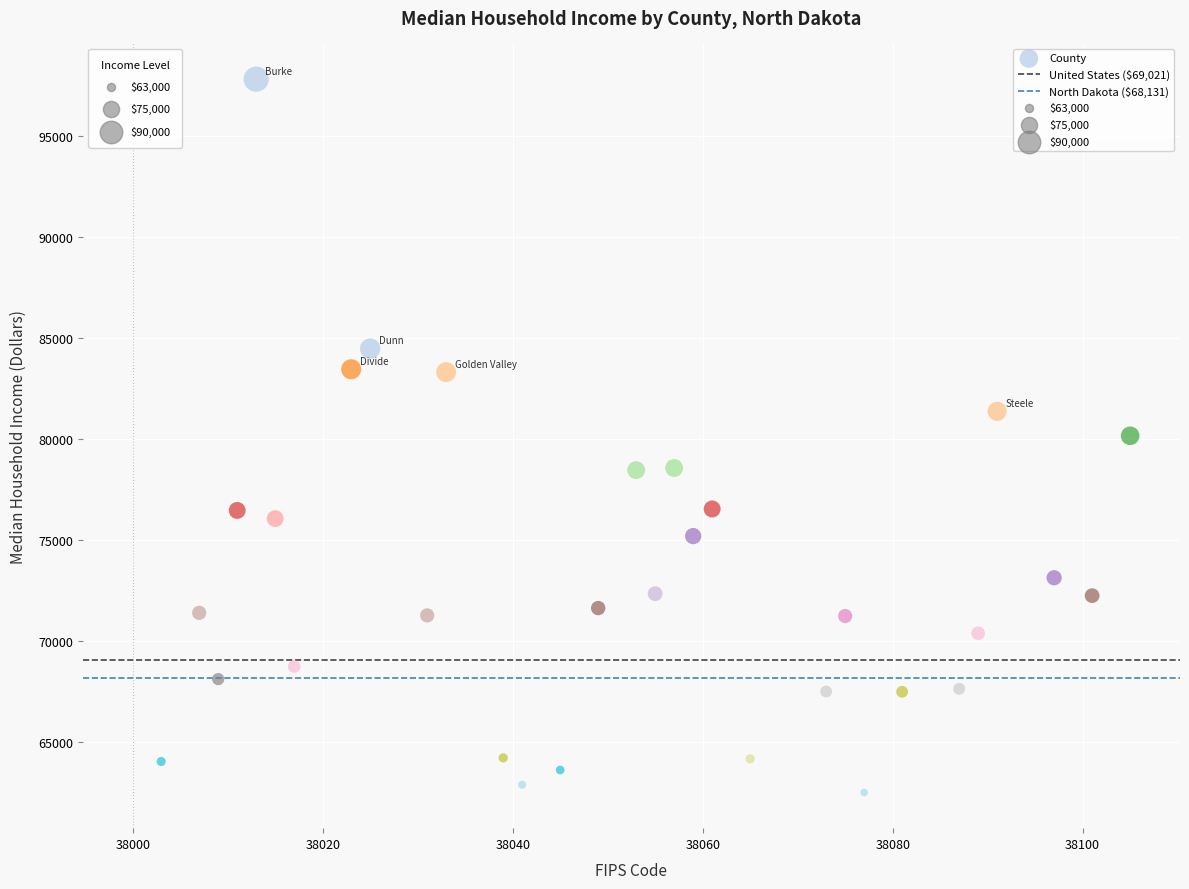

What is the range of Y values (max minus min)?

35321